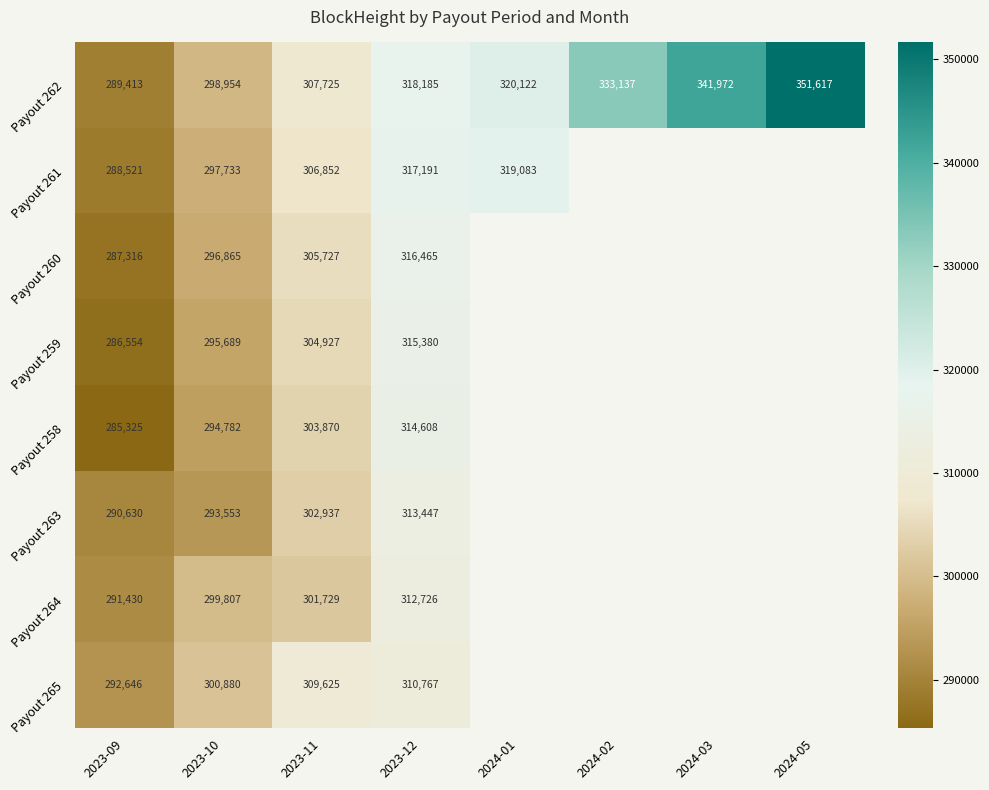

Count the Payout 262 values in the range 307725 to 341972.

5